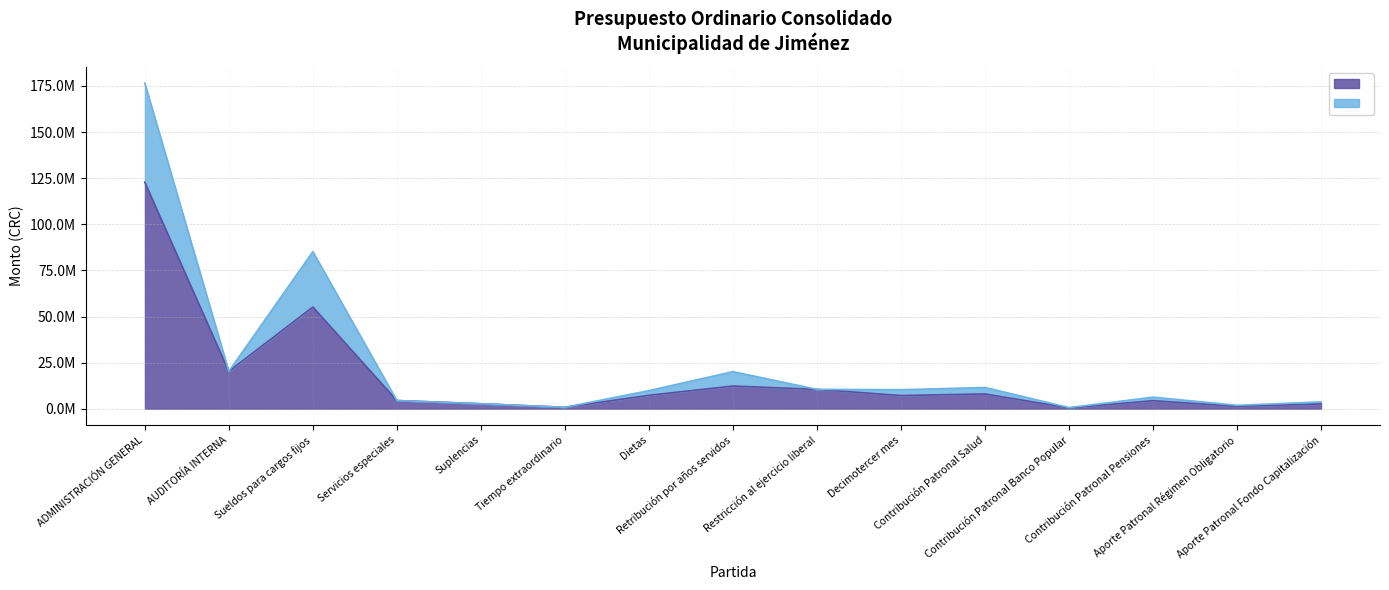

True or false: JIMENEZ (col_4) and TUCURRIQUE (col_5) intersect in this chart.

False